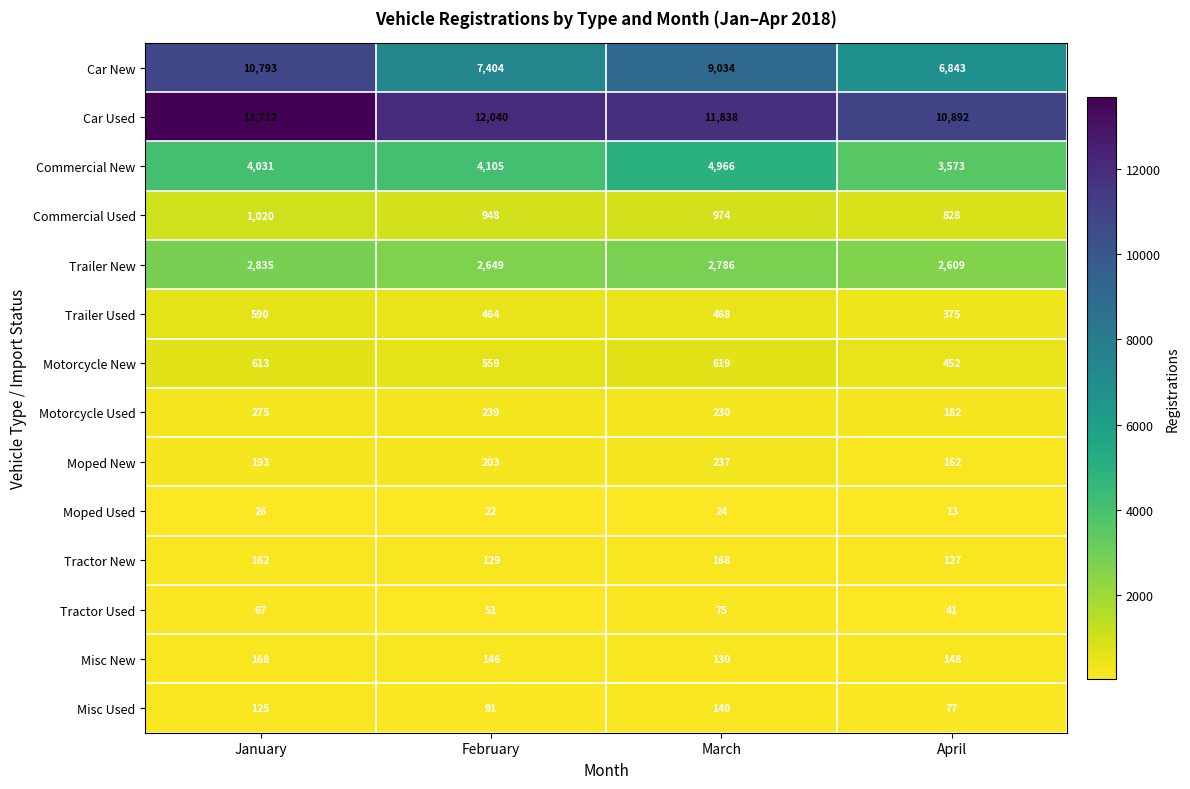

Read the Car Used value at April, to the nearest 50.

10900